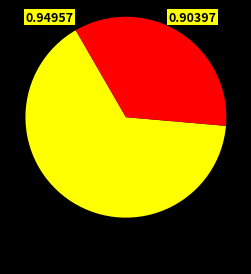

Is there a majority slice in this chart?

Yes